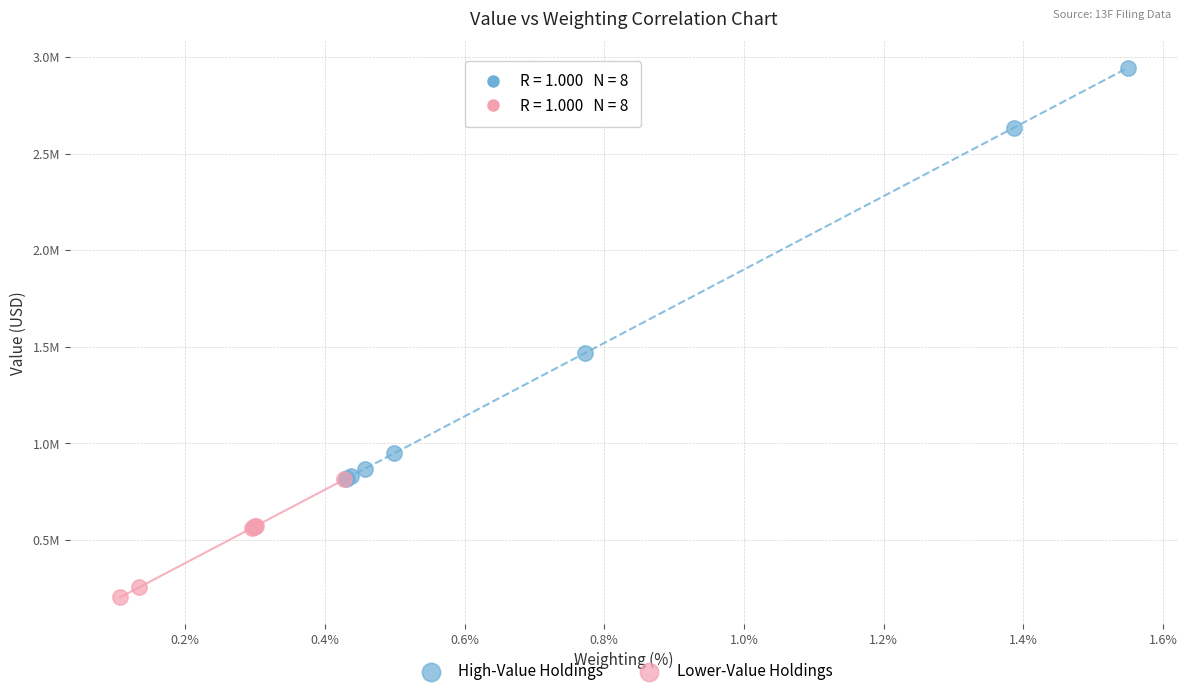

Which series contains the lowest Y value?

Lower-Value Holdings